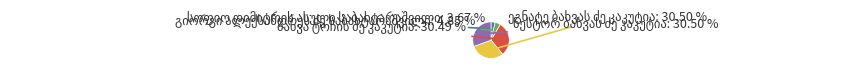

Count the number of slices in the pie.

5